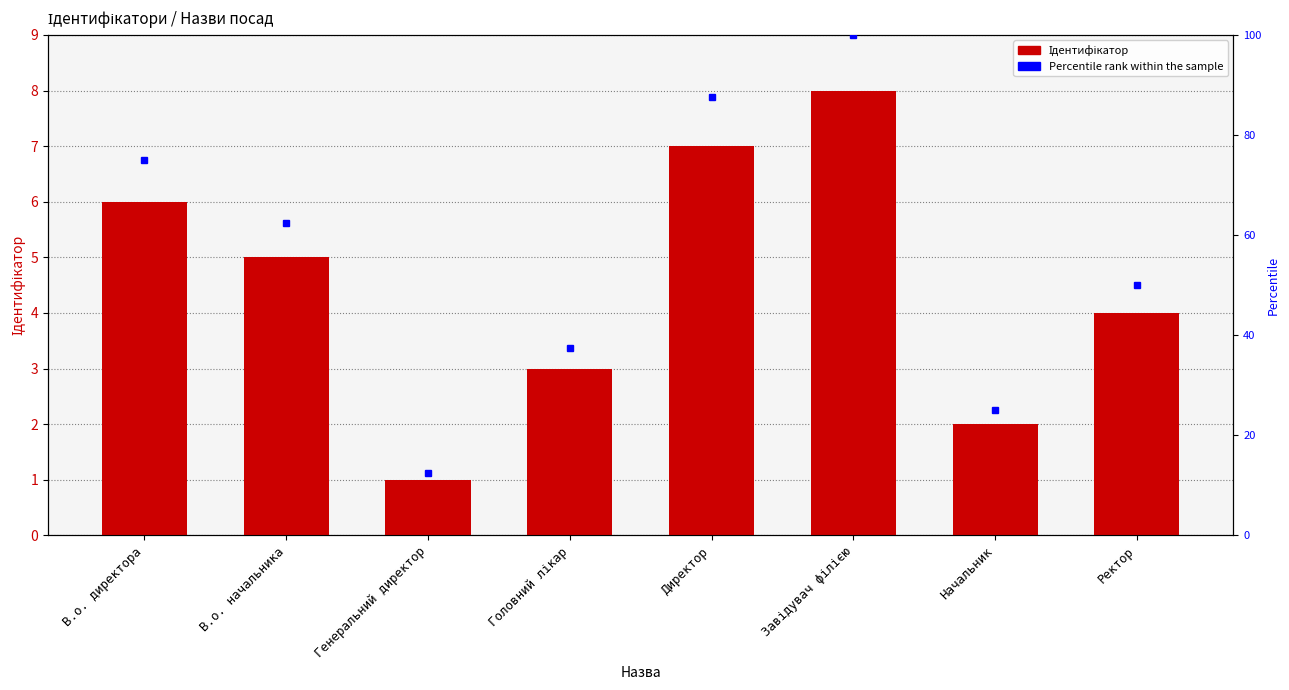

What is the ratio of the value at Начальник to the value at Завідувач філією?

0.2